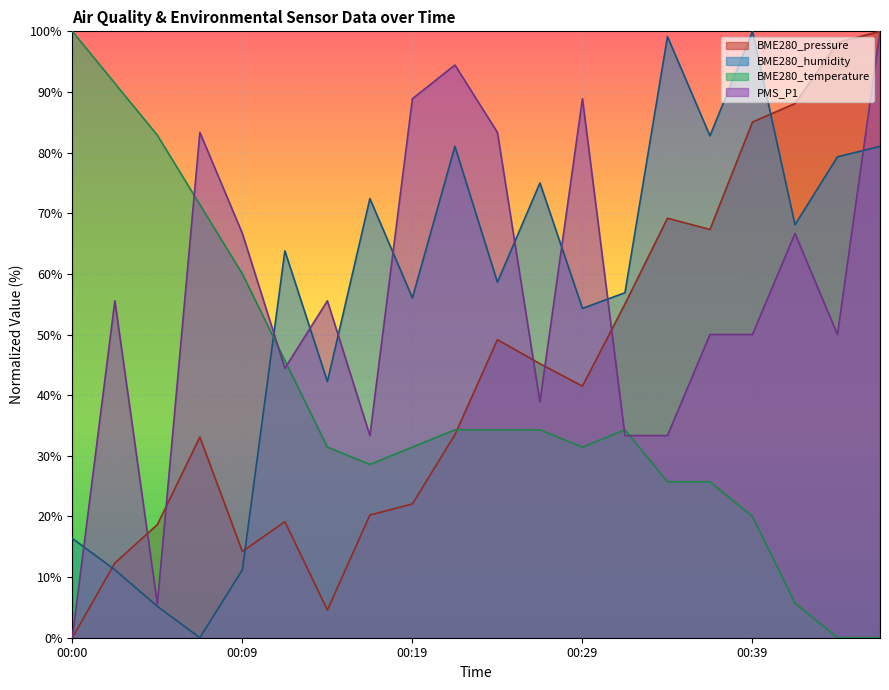

Which series has the largest total across all categories?

PMS_P1